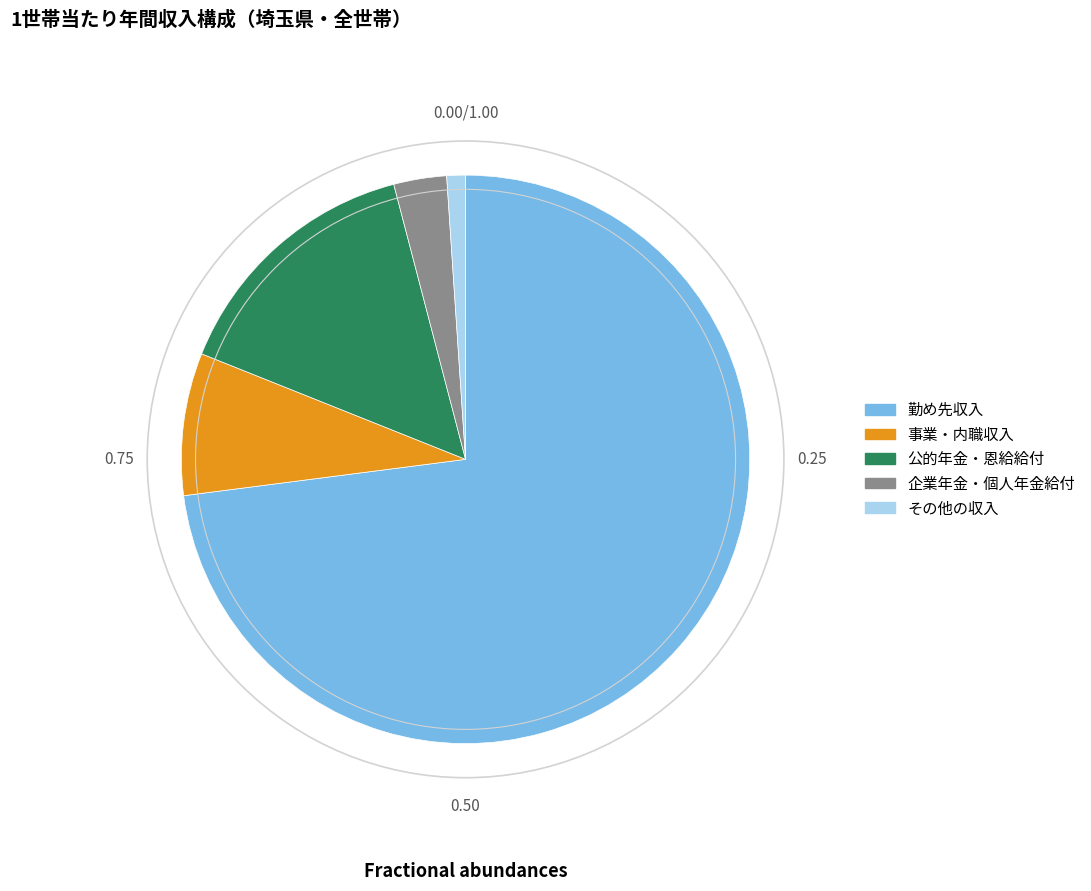

Which slice represents more than half of the pie?

勤め先収入